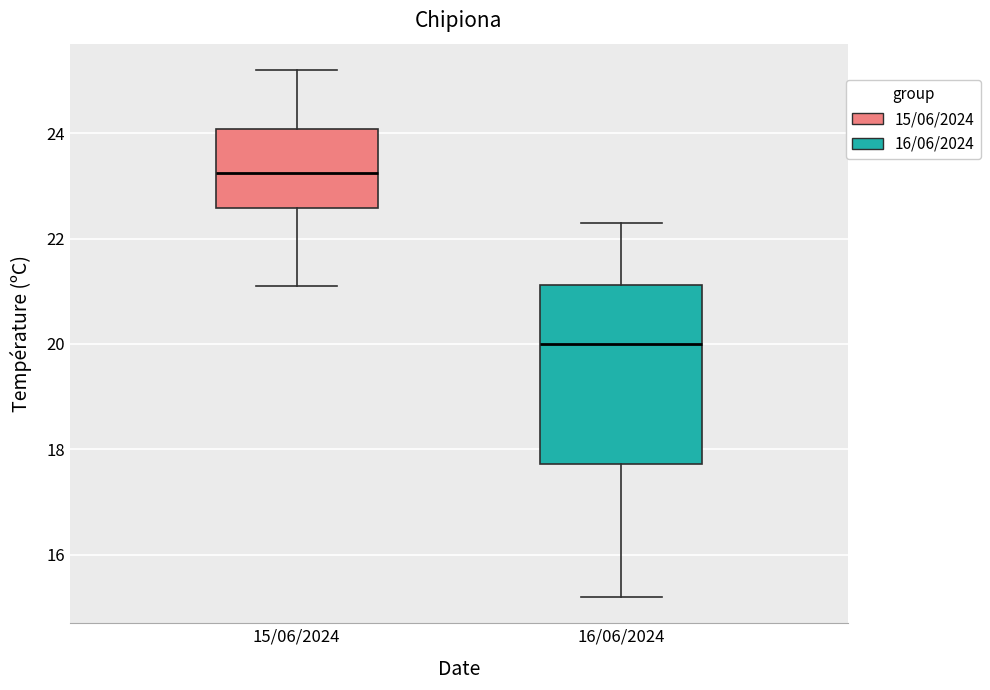

Where does the lower whisker of the box for 15/06/2024 end on the y-axis? The values are not printed on the chart, so give them approximately, as read against the axis.

21.2